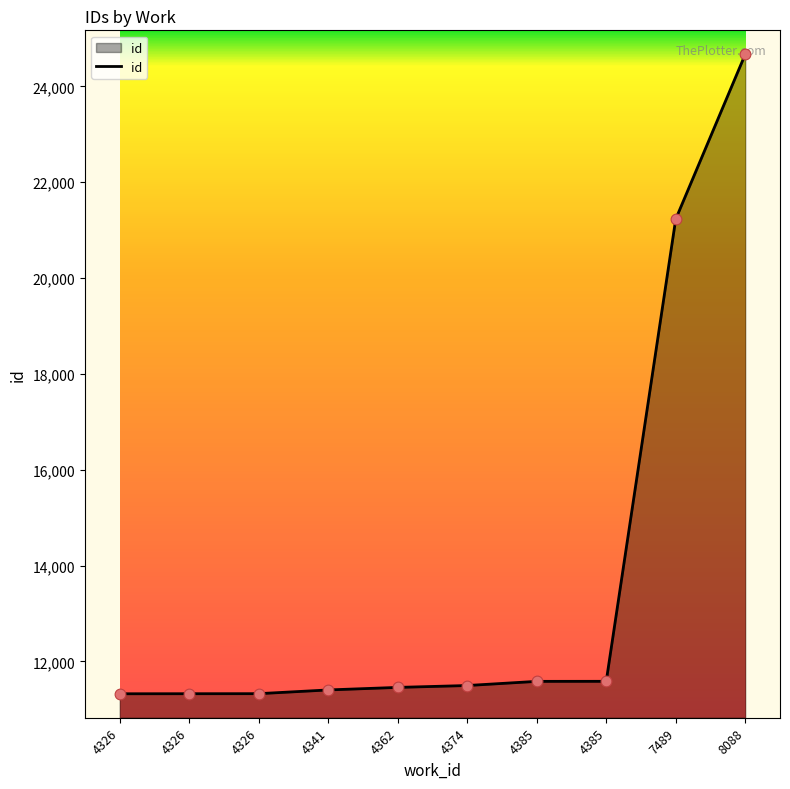

Does the chart have visible grid lines?

No